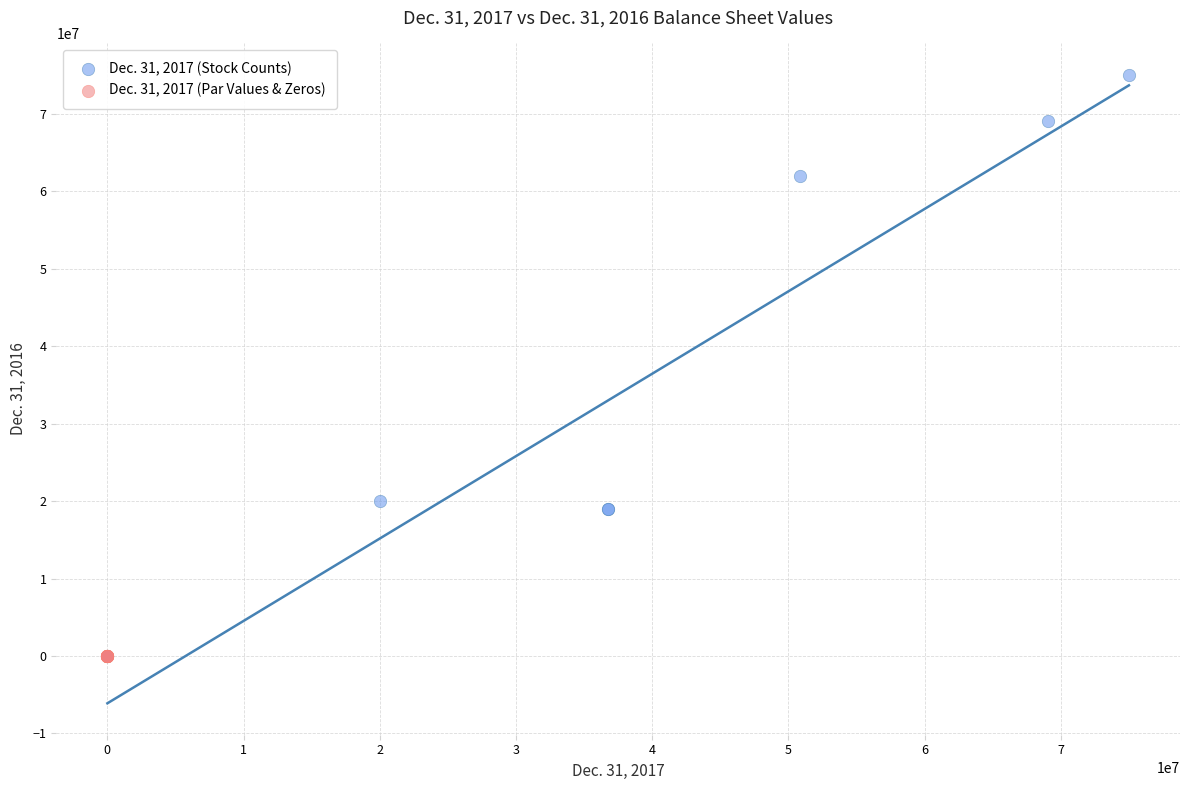

Which series contains the highest Y value?

Dec. 31, 2017 (Stock Counts)